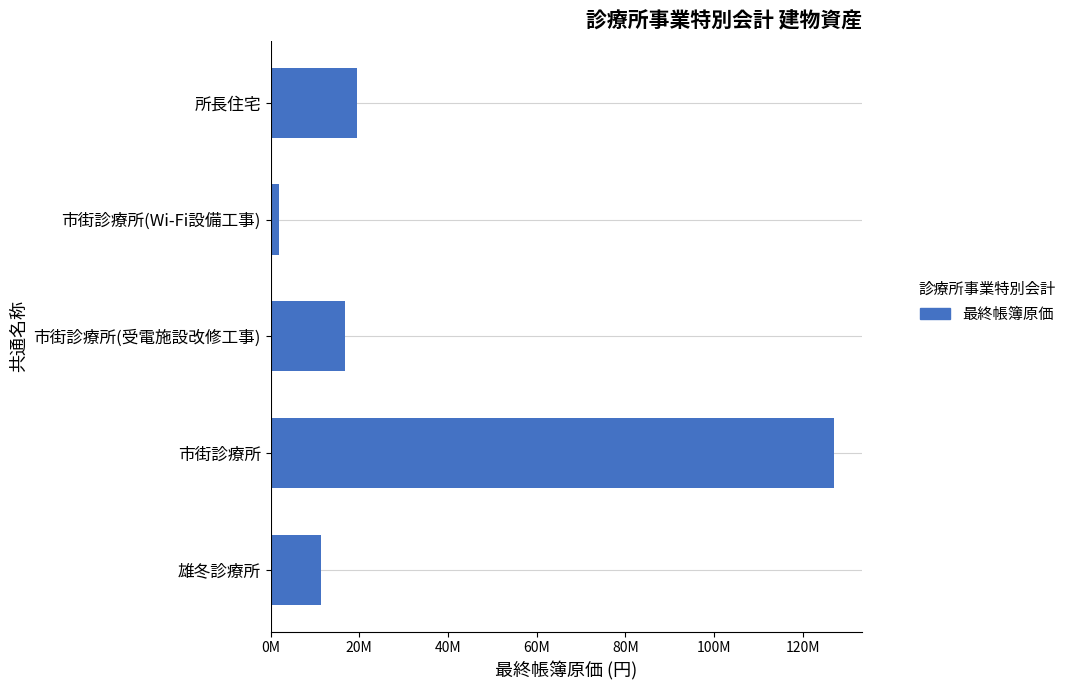

Rank the categories by value from highest to lowest.

市街診療所, 所長住宅, 市街診療所(受電施設改修工事), 雄冬診療所, 市街診療所(Wi-Fi設備工事)